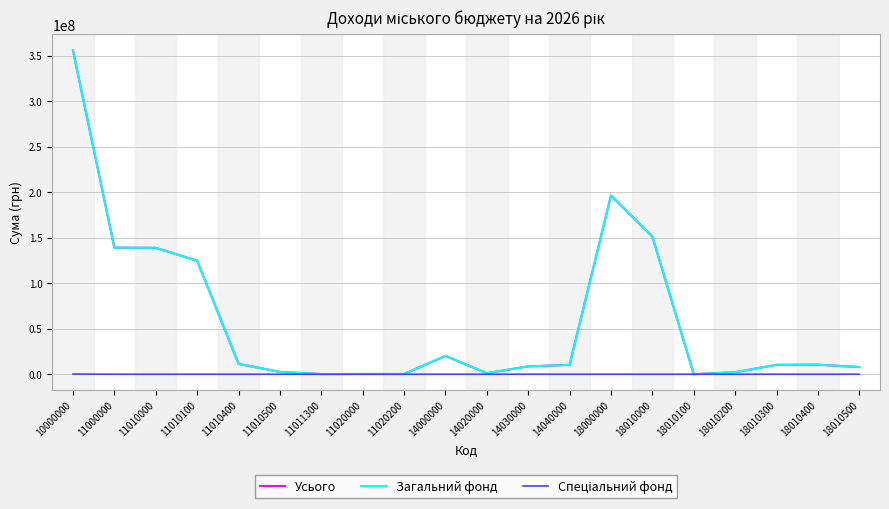

The value of Загальний фонд at 11010000 is 138780000. True or false?

True